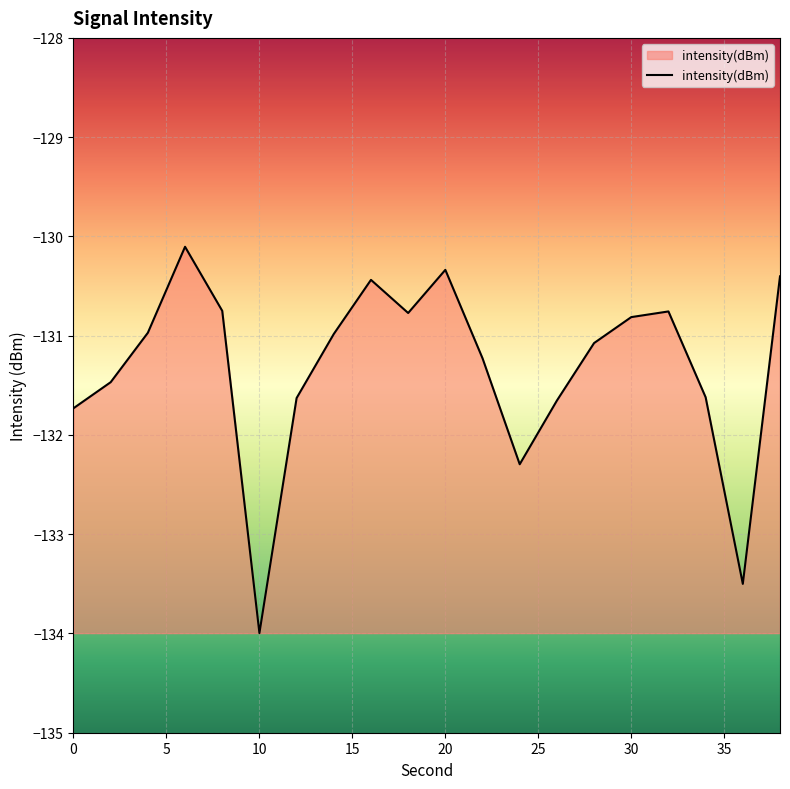

What is the smallest value displayed?

-134.0